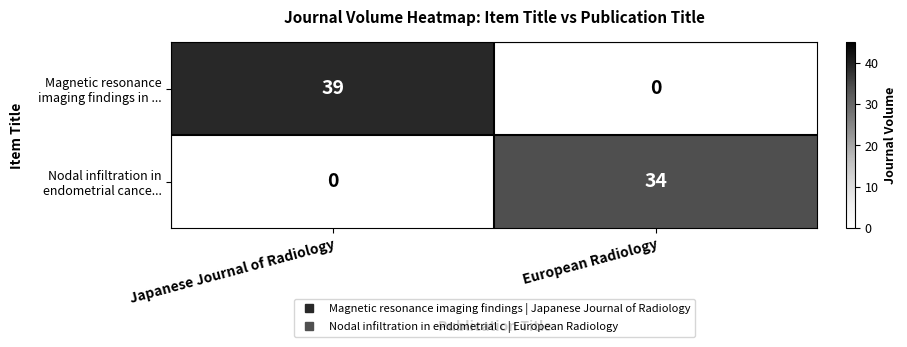

What is the difference between the maximum and minimum values in the Nodal infiltration in endometrial cance... series?

34